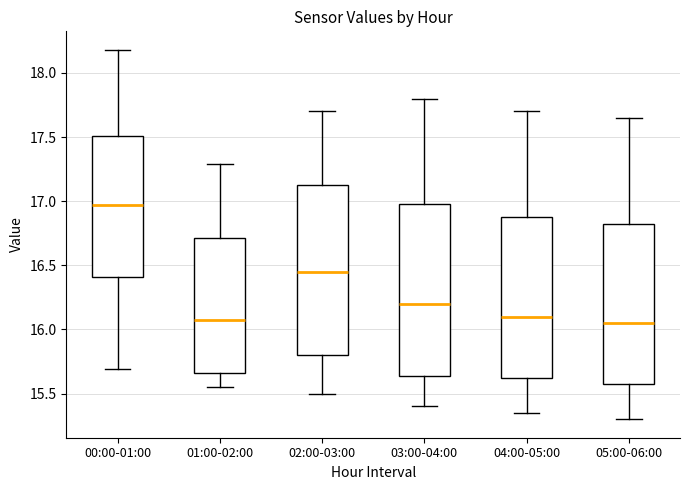

Reading left to right, read every box against the y-axis: the position of its median line, the range the box covers, and the ends of its whiskers. The values are not printed on the chart, so give them approximately, as read against the axis.

00:00-01:00: median 16.95, box 16.40 to 17.50, whiskers 15.70 to 18.20
01:00-02:00: median 16.10, box 15.65 to 16.70, whiskers 15.55 to 17.30
02:00-03:00: median 16.45, box 15.80 to 17.15, whiskers 15.50 to 17.70
03:00-04:00: median 16.20, box 15.65 to 17.00, whiskers 15.40 to 17.80
04:00-05:00: median 16.10, box 15.65 to 16.90, whiskers 15.35 to 17.70
05:00-06:00: median 16.05, box 15.60 to 16.85, whiskers 15.30 to 17.65